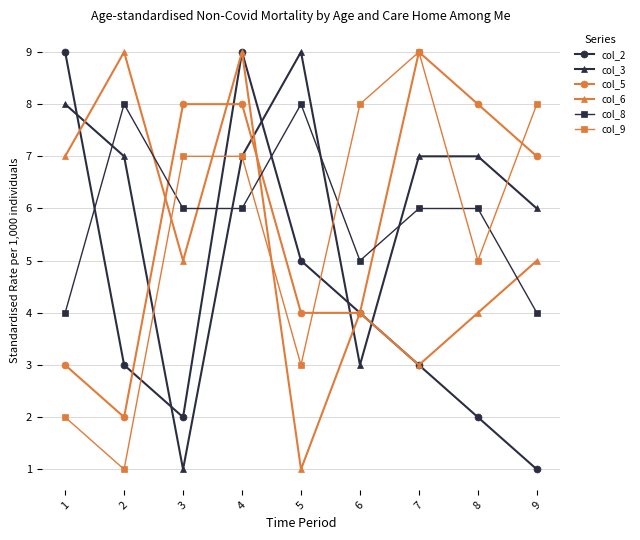

True or false: col_6 and col_8 cross at least once.

True